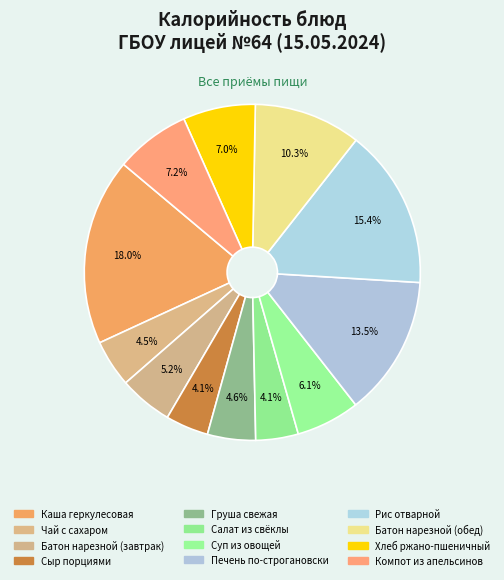

Rank the categories by value from highest to lowest.

Каша геркулесовая, Рис отварной, Печень по-строгановски, Батон нарезной (обед), Компот из апельсинов, Хлеб ржано-пшеничный, Суп из овощей, Батон нарезной (завтрак), Груша свежая, Чай с сахаром, Сыр порциями, Салат из свёклы